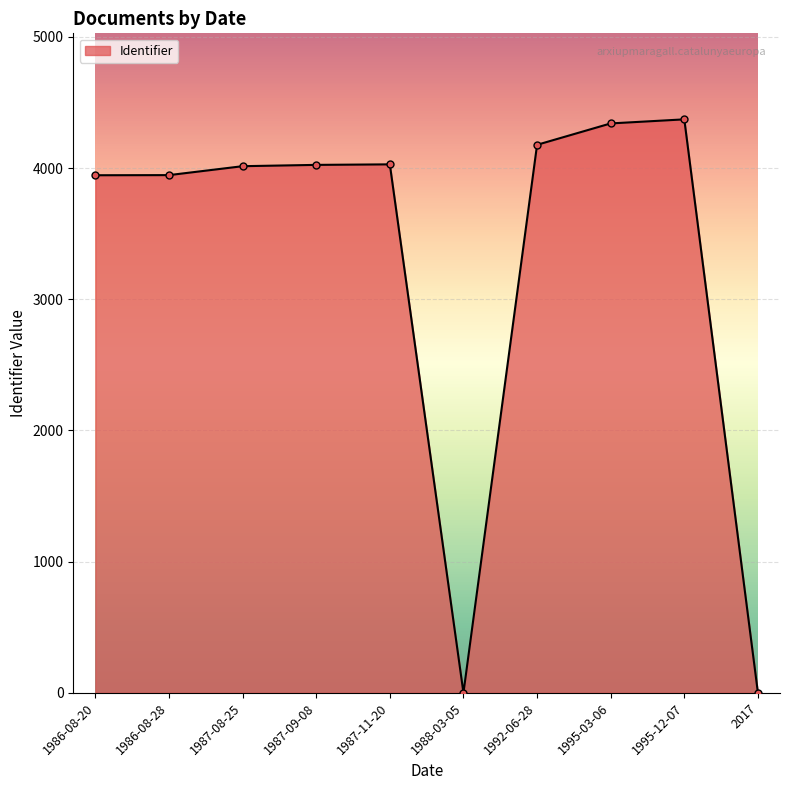

What is the label of the 9th point from the right?

1986-08-28